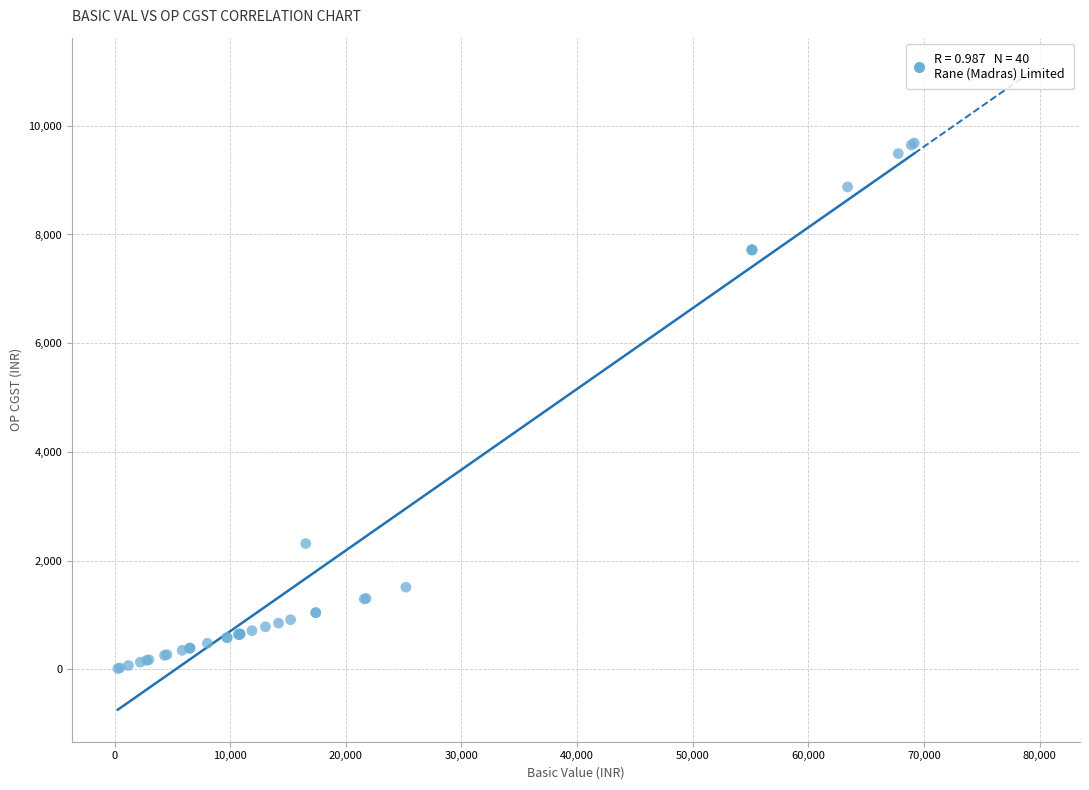

What Y value in the scatter plot is closest to 4849?

2315.2